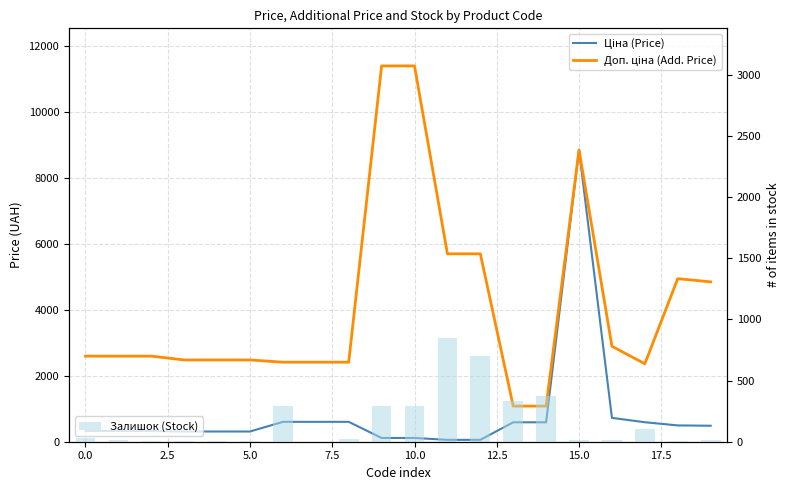

What is the difference between the Залишок (Stock) values at 7.5 and 12?

691.0